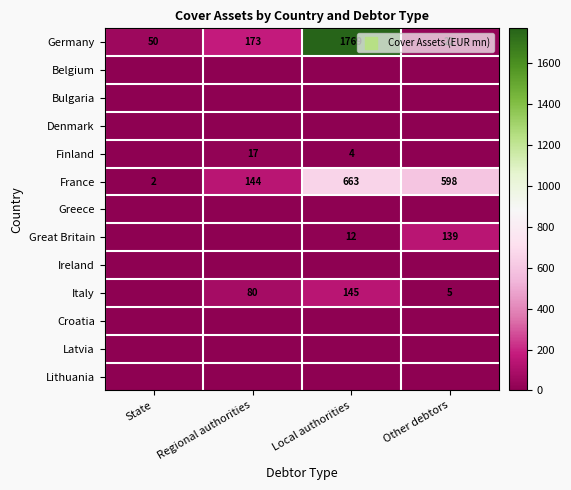

At which category is the sum across all series the highest?

Local authorities